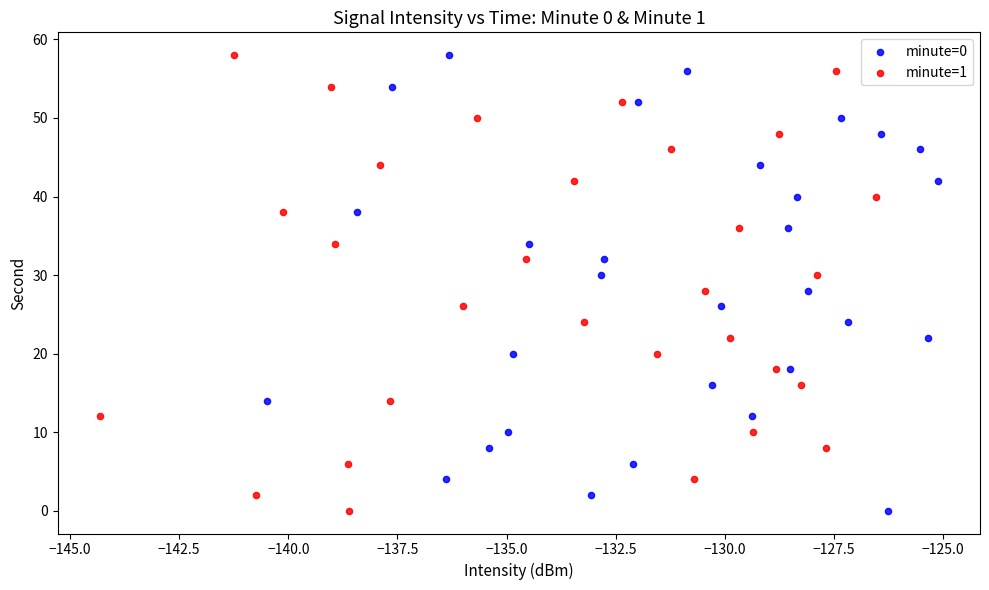

What are all the series names shown in the legend?

minute=0, minute=1